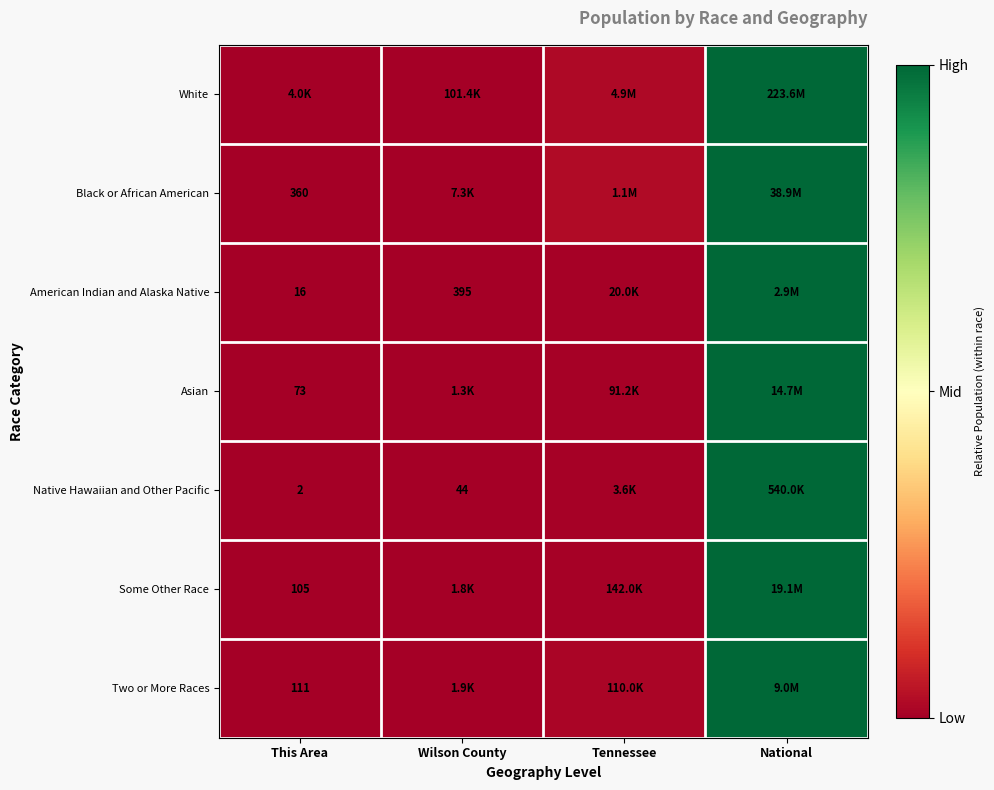

Is the value of Some Other Race at This Area greater than the value of American Indian and Alaska Native at This Area?

Yes